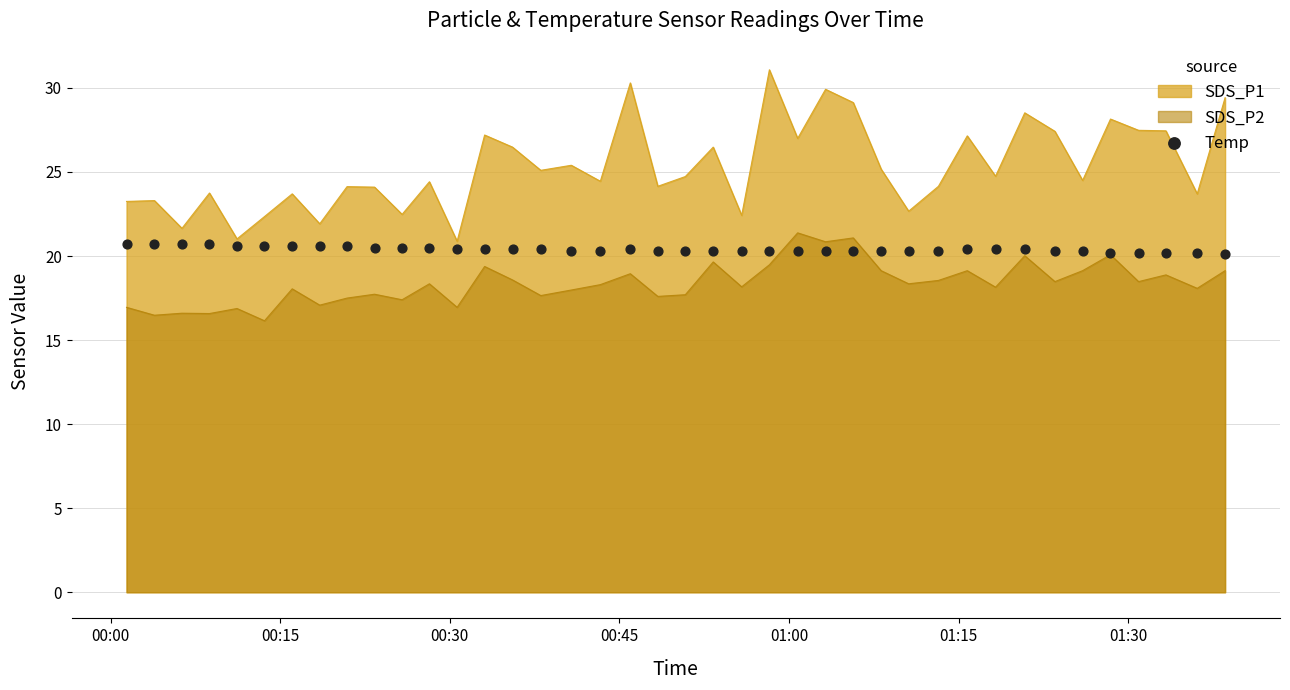

What is the maximum value for SDS_P1?

31.1